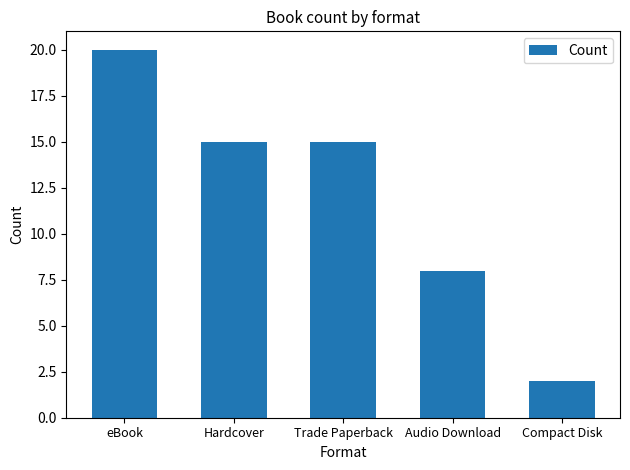

The value at Audio Download is 8. True or false?

True